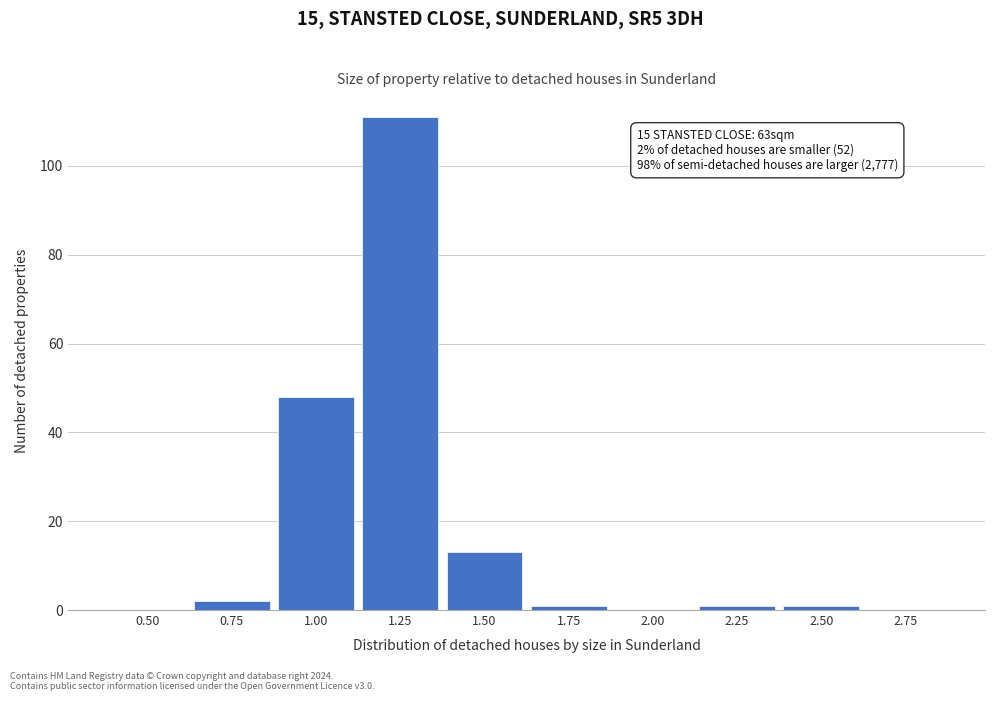

Reading left to right, extract all data points from this chart.

0.50=0	0.75=2	1.00=48	1.25=111	1.50=13	1.75=1	2.00=0	2.25=1	2.50=1	2.75=0